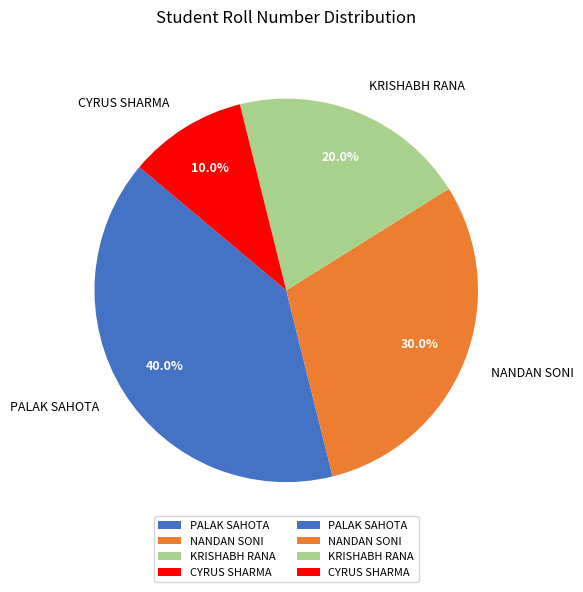

How many slices are in this pie chart?

4